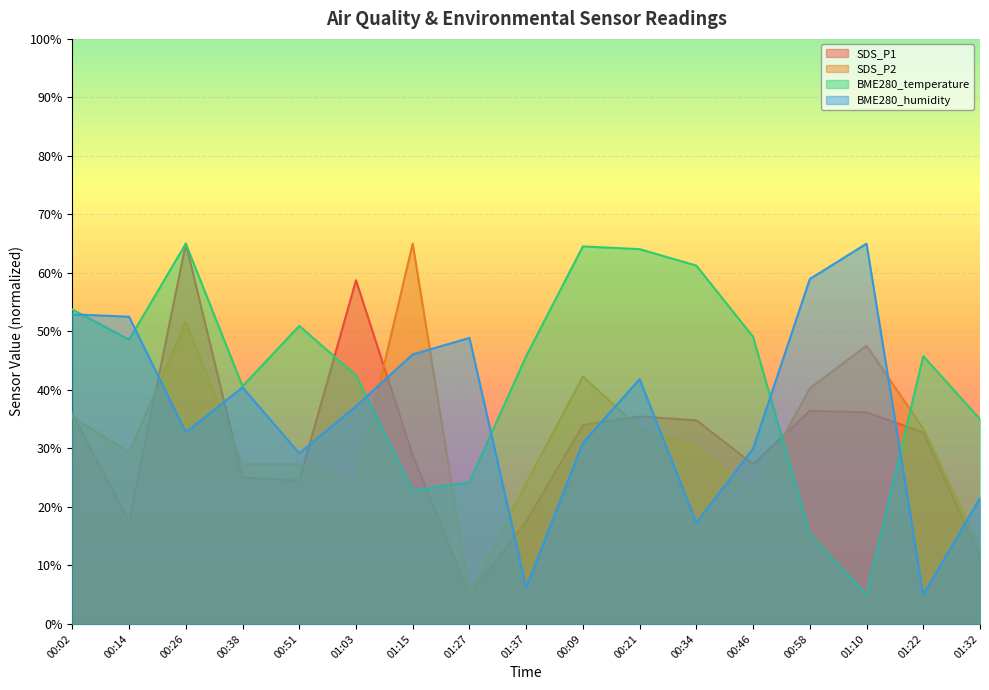

Reading right to left, list all the values displayed in this chart.

SDS_P1: 01:32=11.4	01:22=32.7	01:10=36.2	00:58=36.4	00:46=27.3	00:34=34.8	00:21=35.5	00:09=34.0	01:37=17.5	01:27=5.0	01:15=28.8	01:03=58.7	00:51=24.5	00:38=25.0	00:26=65.0	00:14=17.5	00:02=35.9
SDS_P2: 01:32=13.1	01:22=33.4	01:10=47.6	00:58=40.3	00:46=22.4	00:34=30.1	00:21=33.4	00:09=42.3	01:37=24.1	01:27=5.0	01:15=65.0	01:03=24.1	00:51=27.3	00:38=27.3	00:26=51.6	00:14=29.3	00:02=35.4
BME280_temperature: 01:32=35.0	01:22=45.8	01:10=5.0	00:58=15.3	00:46=49.1	00:34=61.2	00:21=64.1	00:09=64.5	01:37=45.8	01:27=24.2	01:15=22.8	01:03=42.5	00:51=50.9	00:38=40.6	00:26=65.0	00:14=48.6	00:02=53.8
BME280_humidity: 01:32=21.5	01:22=5.0	01:10=65.0	00:58=59.0	00:46=30.0	00:34=17.3	00:21=41.8	00:09=31.0	01:37=6.2	01:27=48.9	01:15=46.1	01:03=37.2	00:51=29.2	00:38=40.4	00:26=32.8	00:14=52.5	00:02=52.9